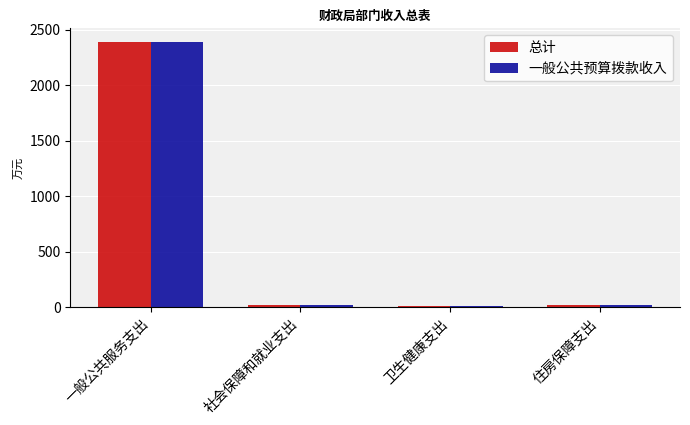

What are all the series names shown in the legend?

总计, 一般公共预算拨款收入